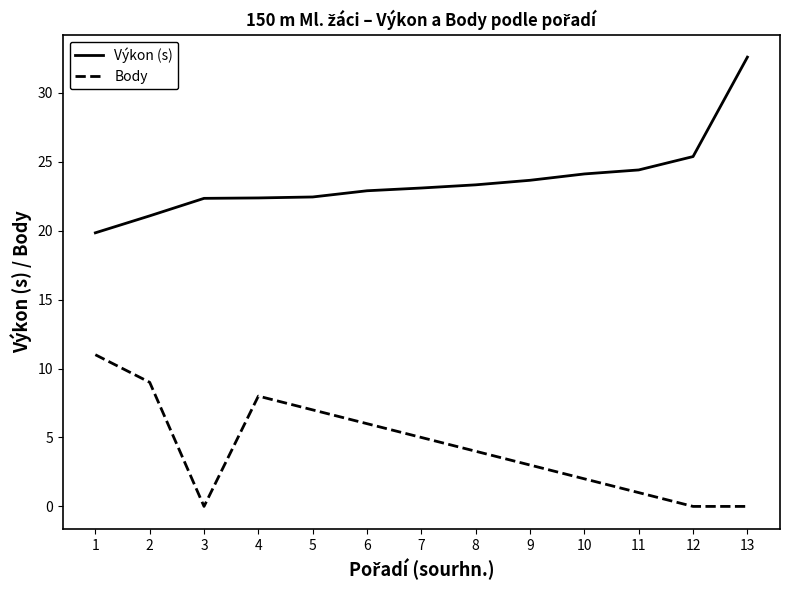

The value of Výkon (s) at 10 is 13.8. True or false?

False